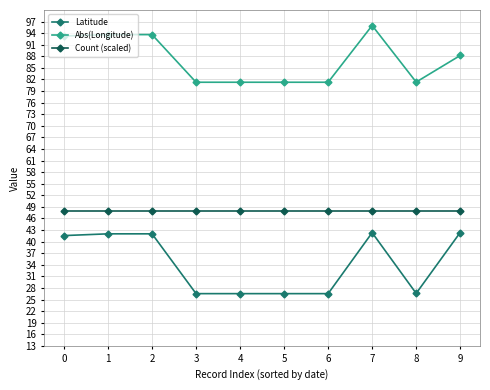

Which series has the widest spread of values?

Latitude